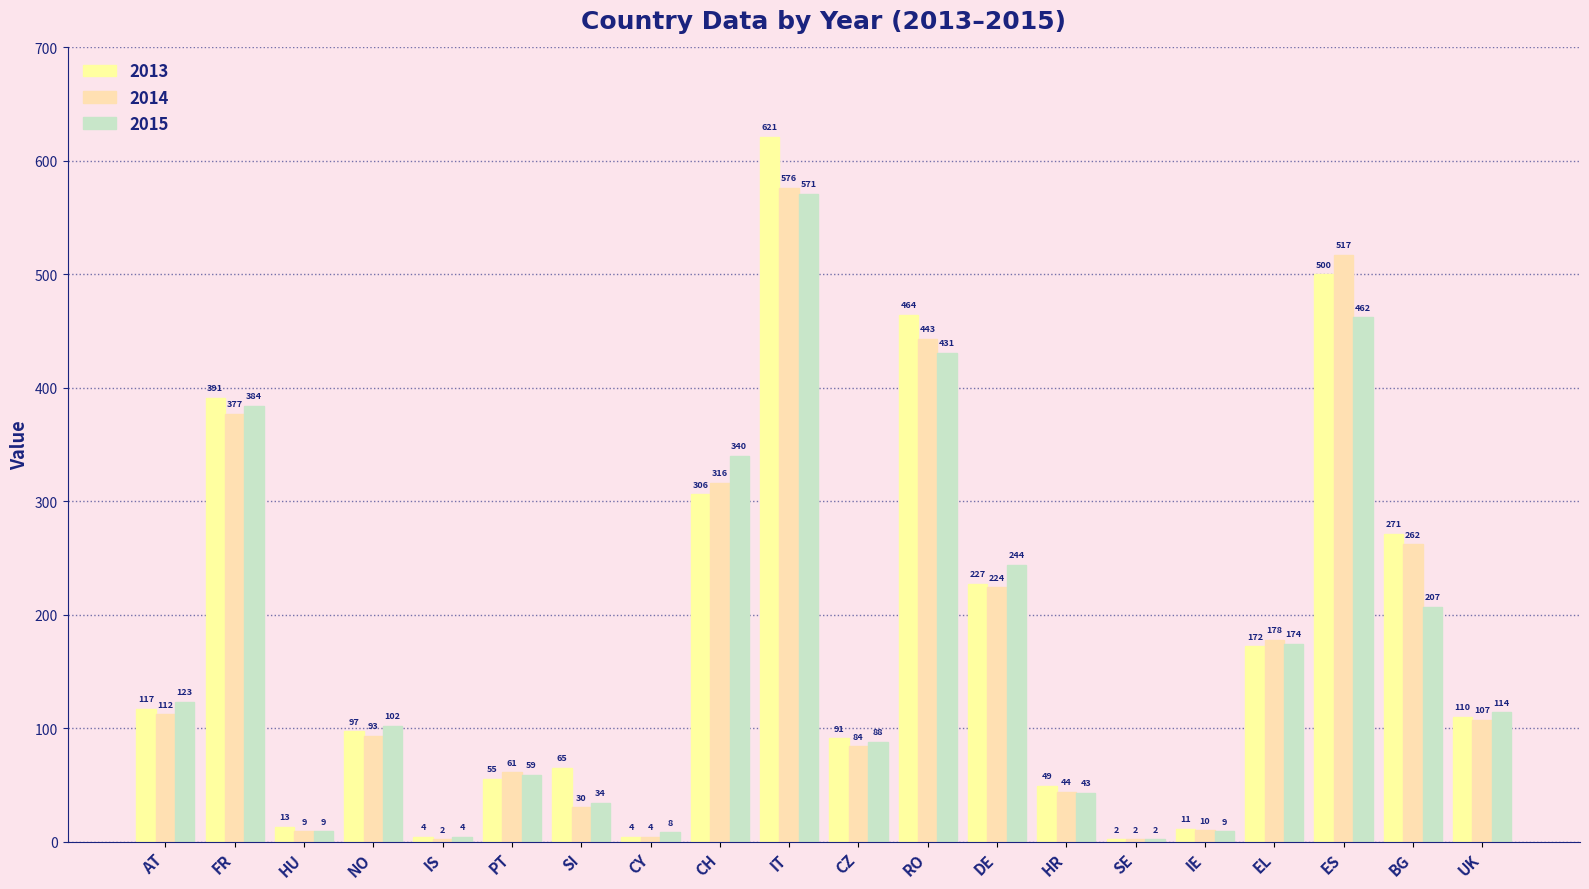

At which label is 2013 closest to 311?

CH